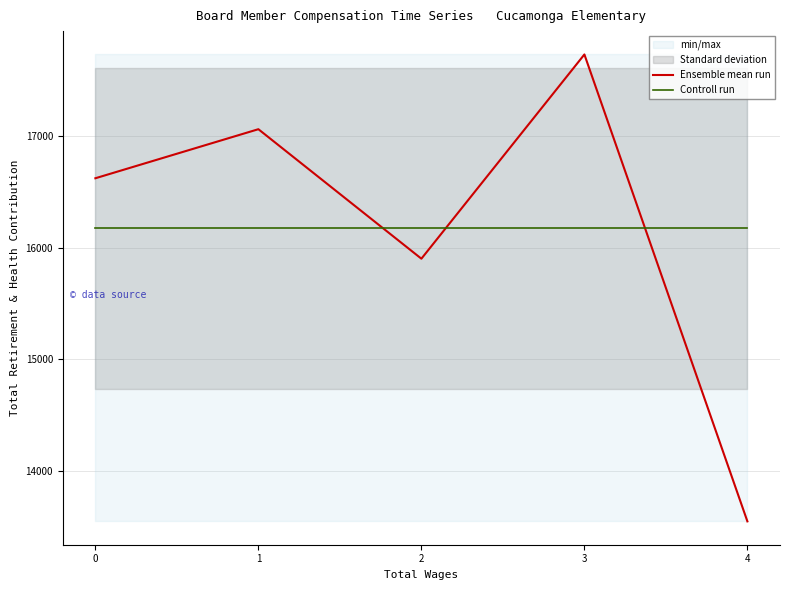

List the series in order of their peak value, lowest first.

Controll run, Ensemble mean run